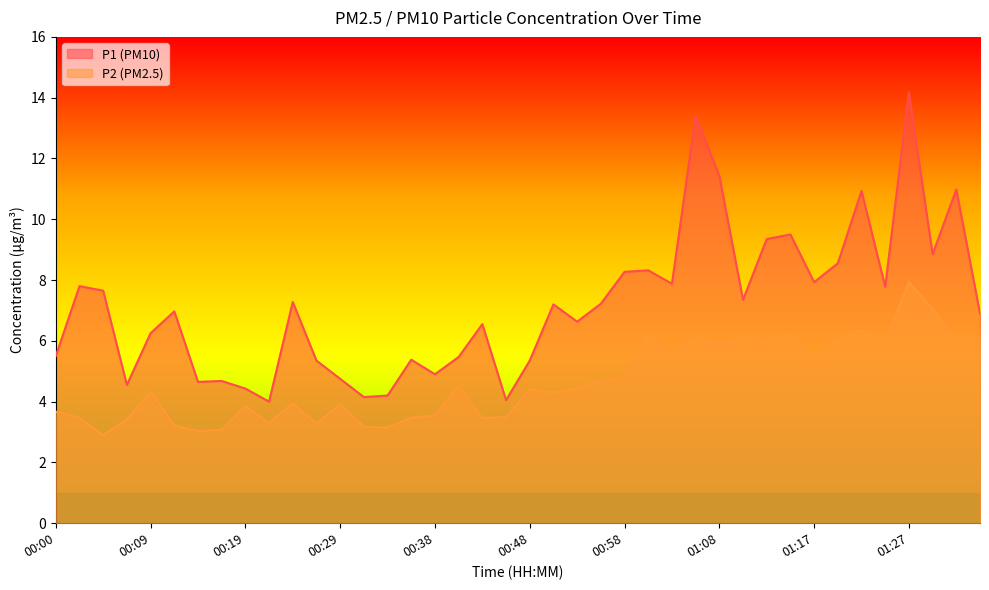

What is the spread (max minus min) of values at 00:19?

0.6